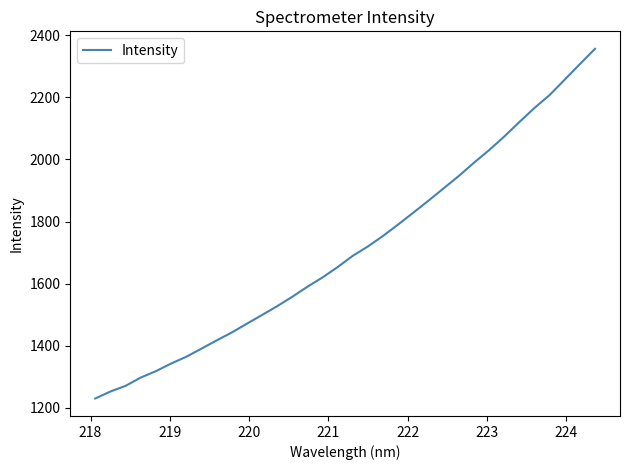

Reading right to left, extract all data points from this chart.

2356.2	2307.1	2257.2	2207.4	2165.9	2120.5	2073.8	2030.0	1989.5	1946.8	1907.1	1867.5	1828.8	1790.8	1753.8	1720.0	1689.8	1653.6	1620.0	1590.0	1557.7	1527.2	1498.9	1470.8	1442.4	1416.9	1390.4	1364.3	1342.5	1318.0	1297.4	1270.7	1252.4	1230.0